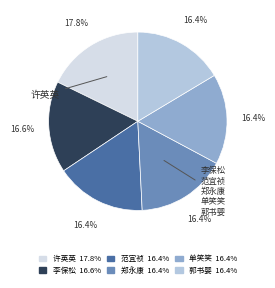

Is there a majority slice in this chart?

No